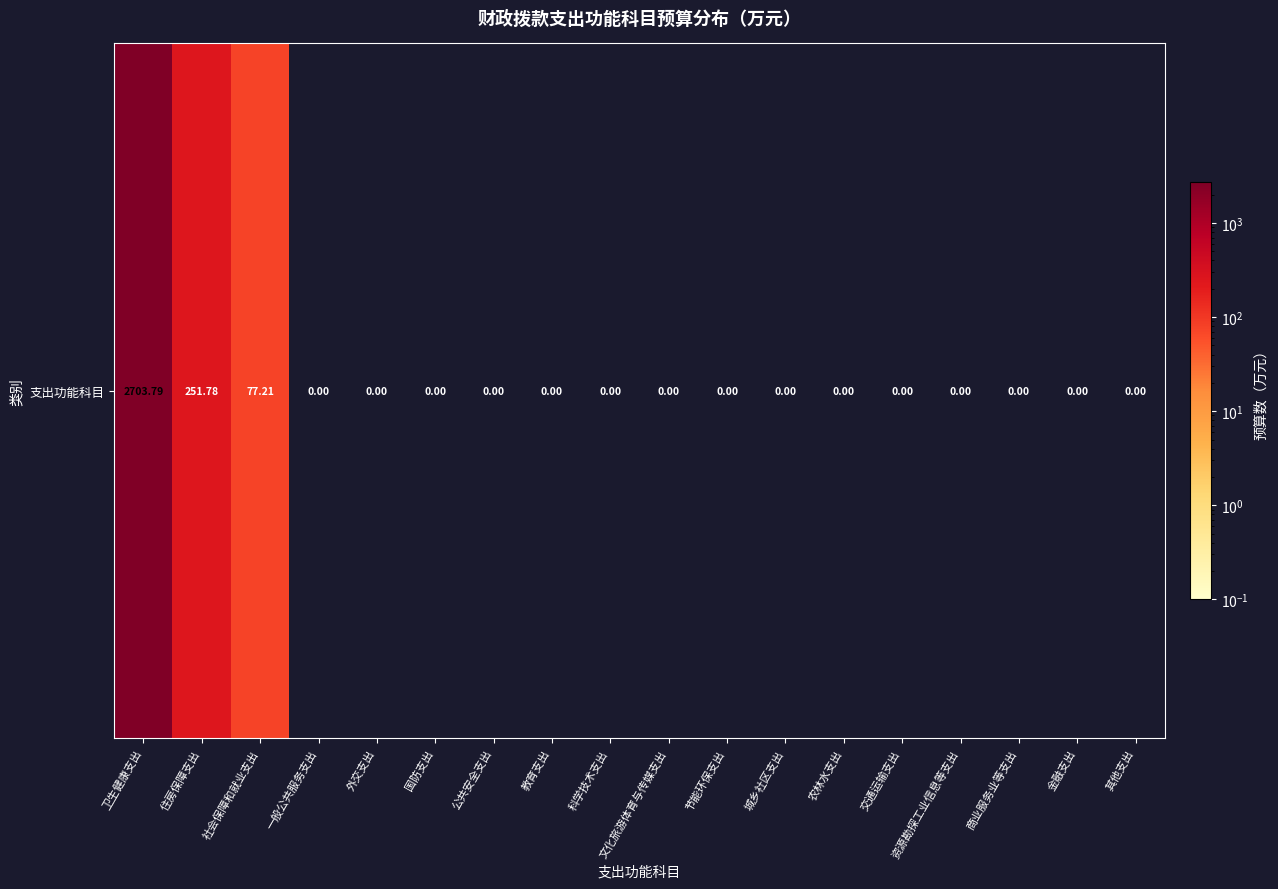

How many values are above zero?

3